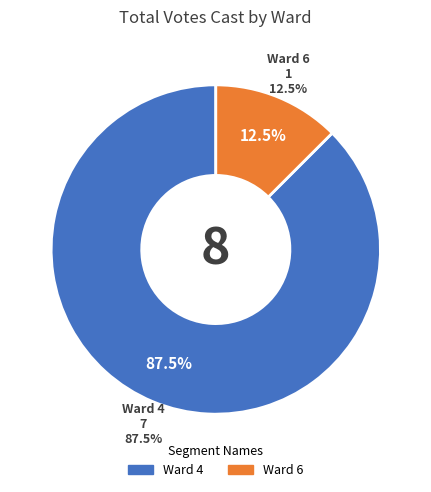

Which category has the smallest portion of the pie?

Ward 6